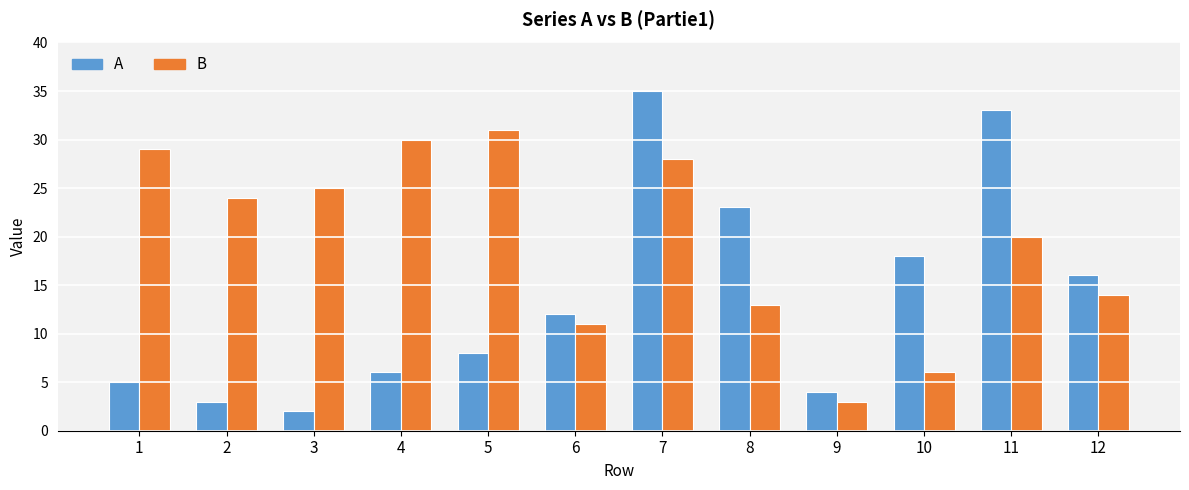

What is the spread (max minus min) of values at 8?

10